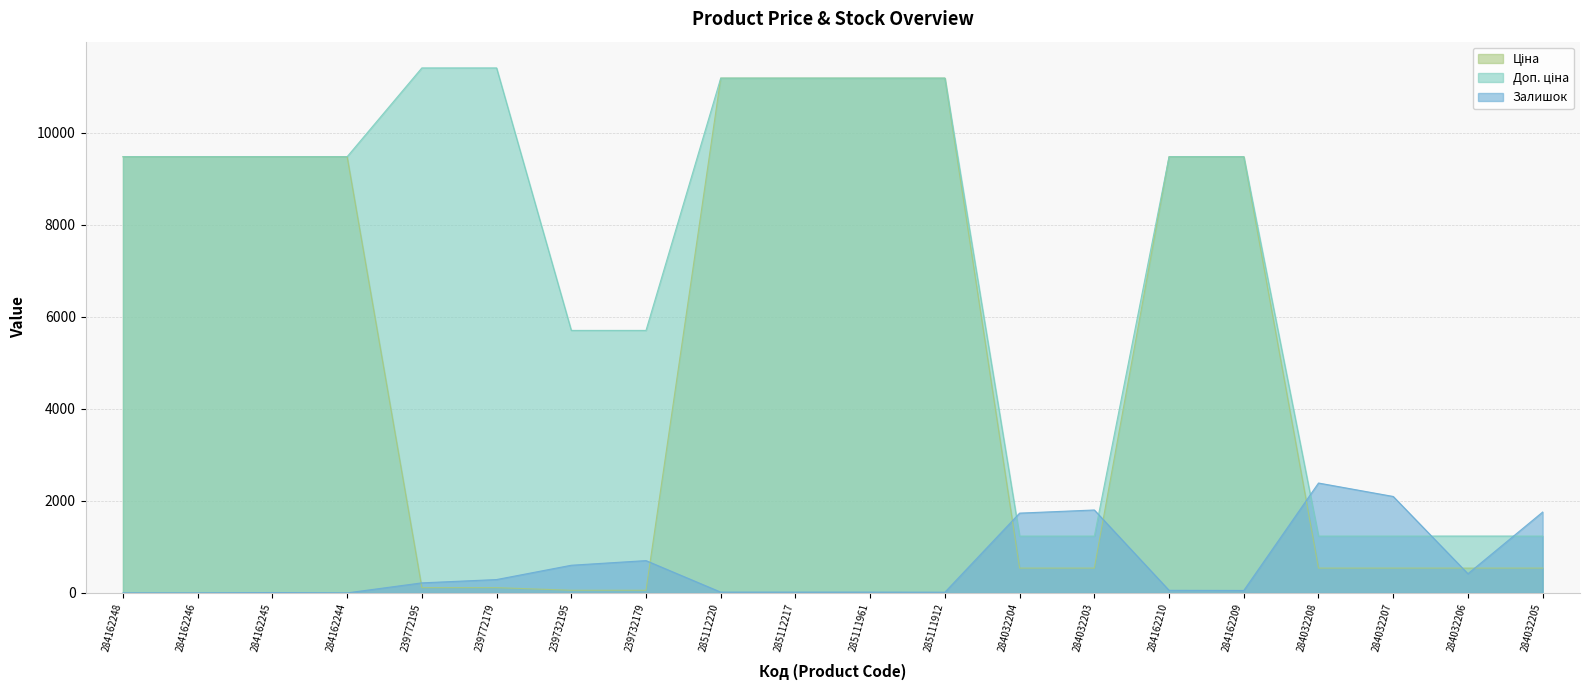

True or false: Ціна and Доп. ціна cross at least once.

False